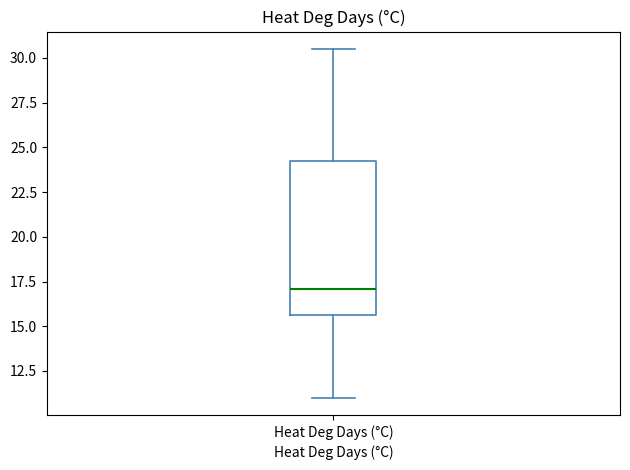

Where does the upper whisker of the box for Heat Deg Days (°C) end on the y-axis? The values are not printed on the chart, so give them approximately, as read against the axis.

30.5